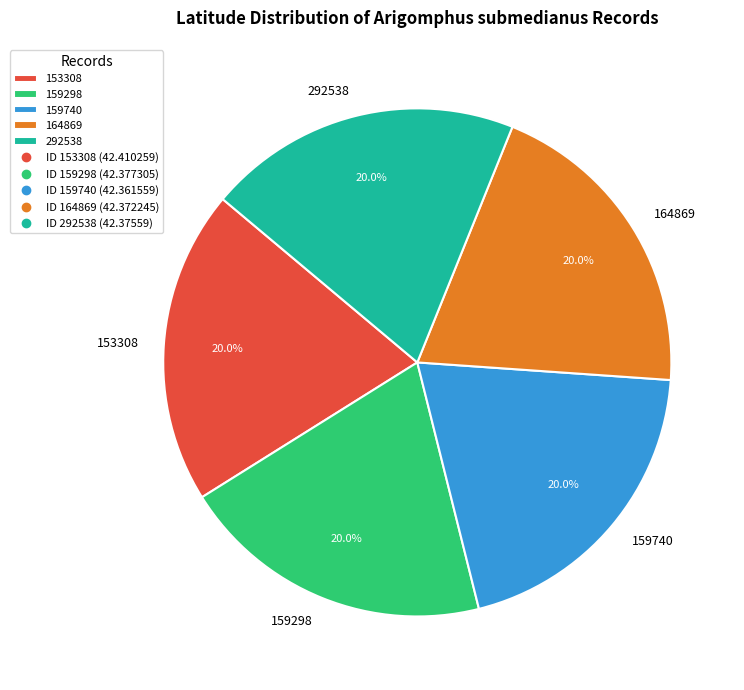

How many slices are in this pie chart?

5